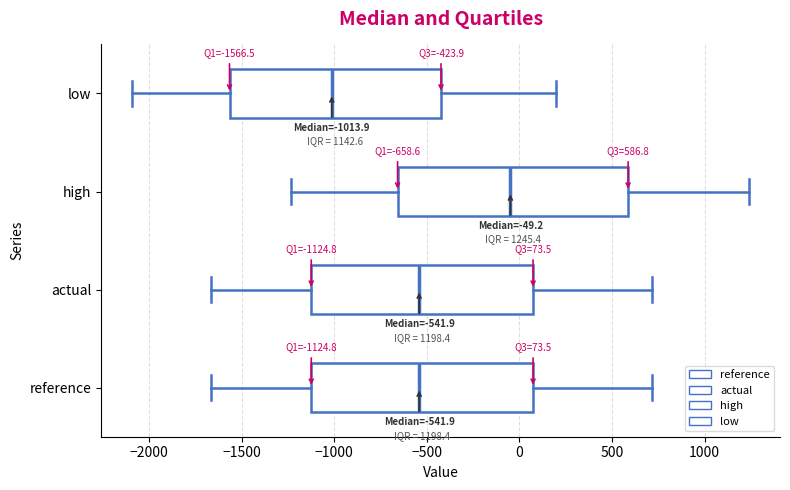

Which box has the furthest to the left median line?

low